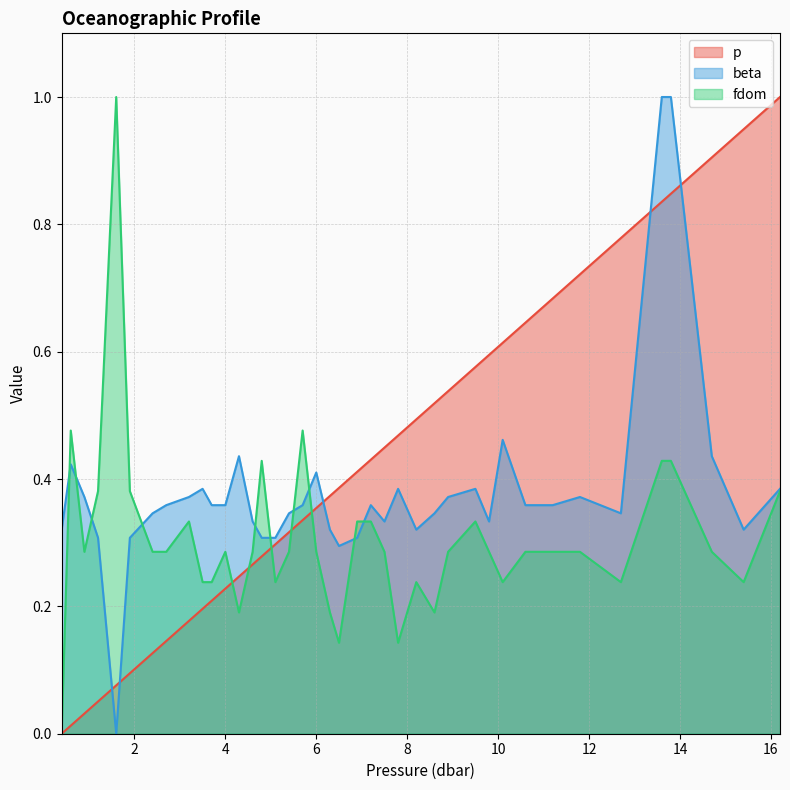

How many fdom values are between 0 and 1?

40